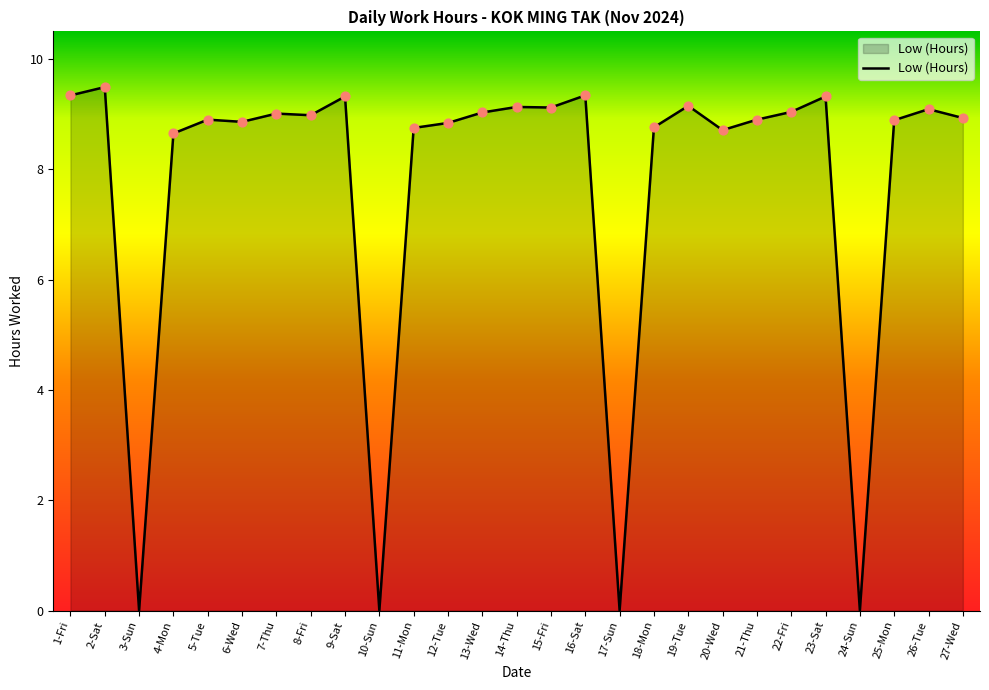

What is the ratio of the value at 16-Sat to the value at 6-Wed?

1.1